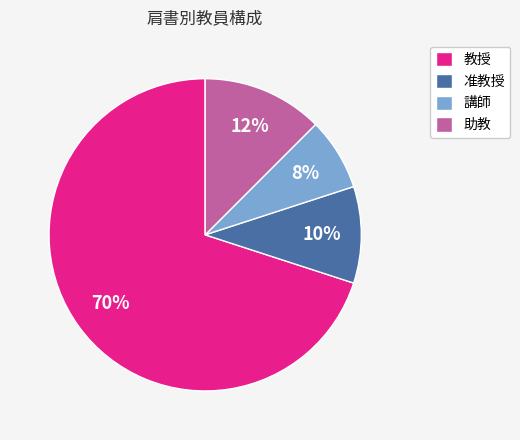

What is the majority slice?

教授